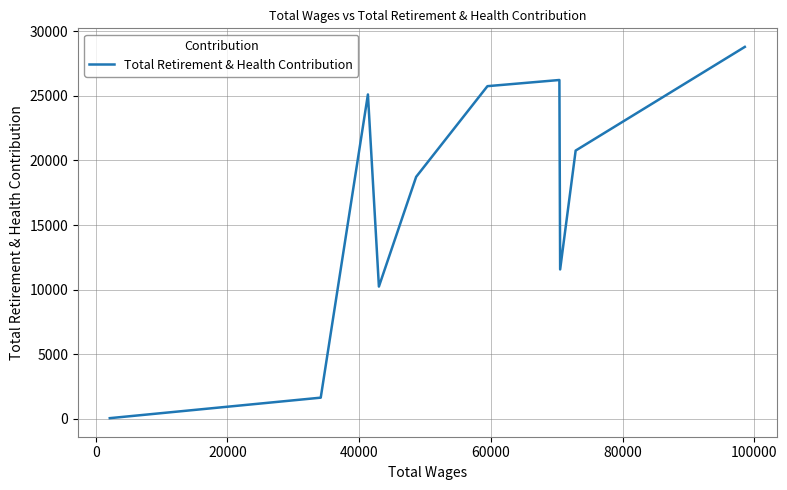

What is the greatest value displayed?

28789